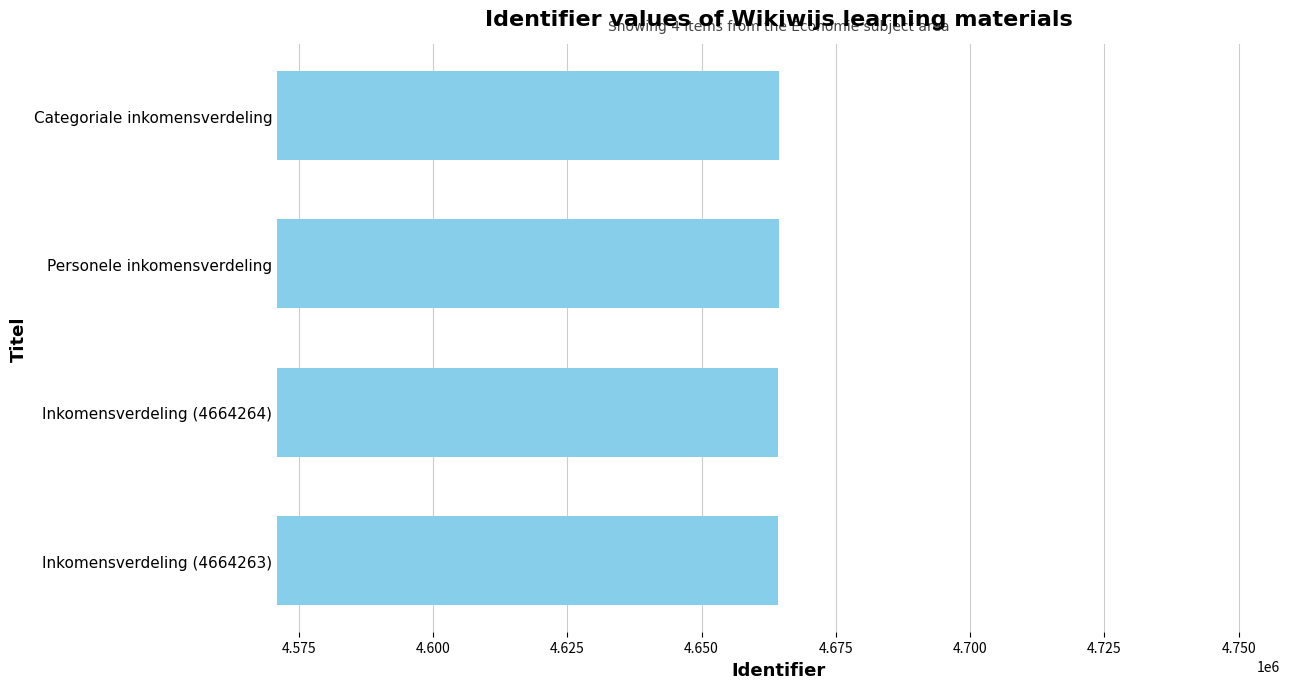

True or false: the data shows 7215734 at Categoriale inkomensverdeling.

False